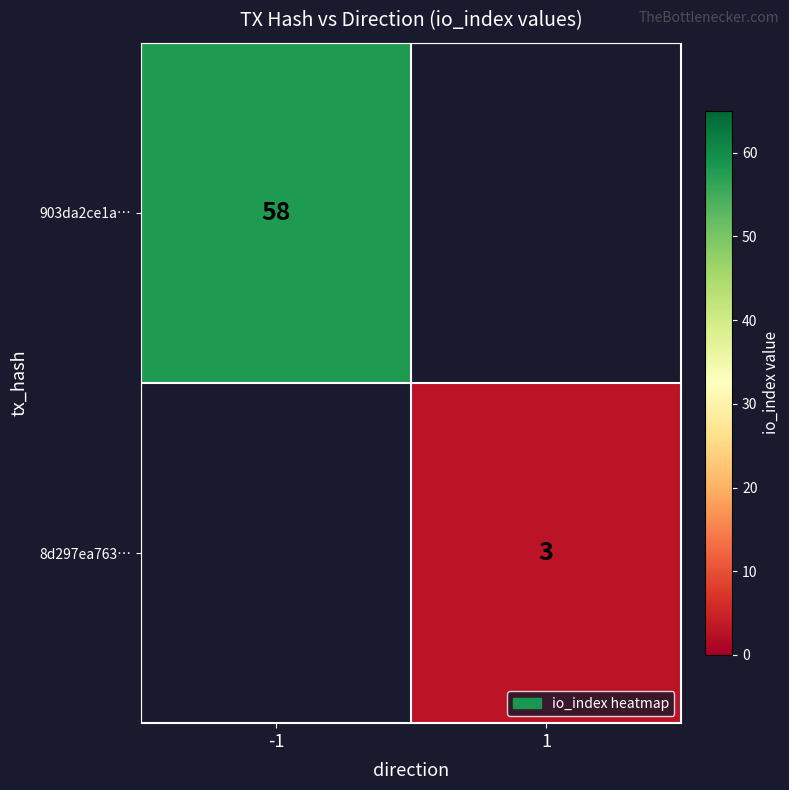

Is it true that 8d297ea763… equals 1 at 1?

False